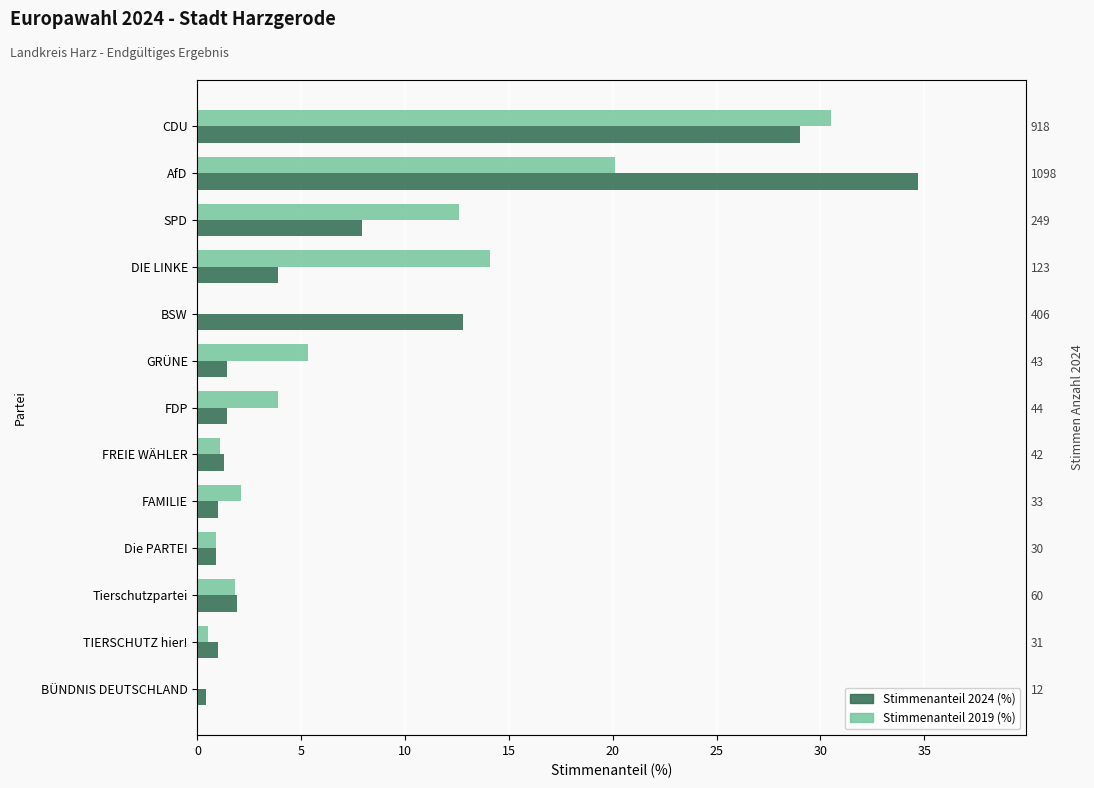

Which series has the widest spread of values?

2024 (%)